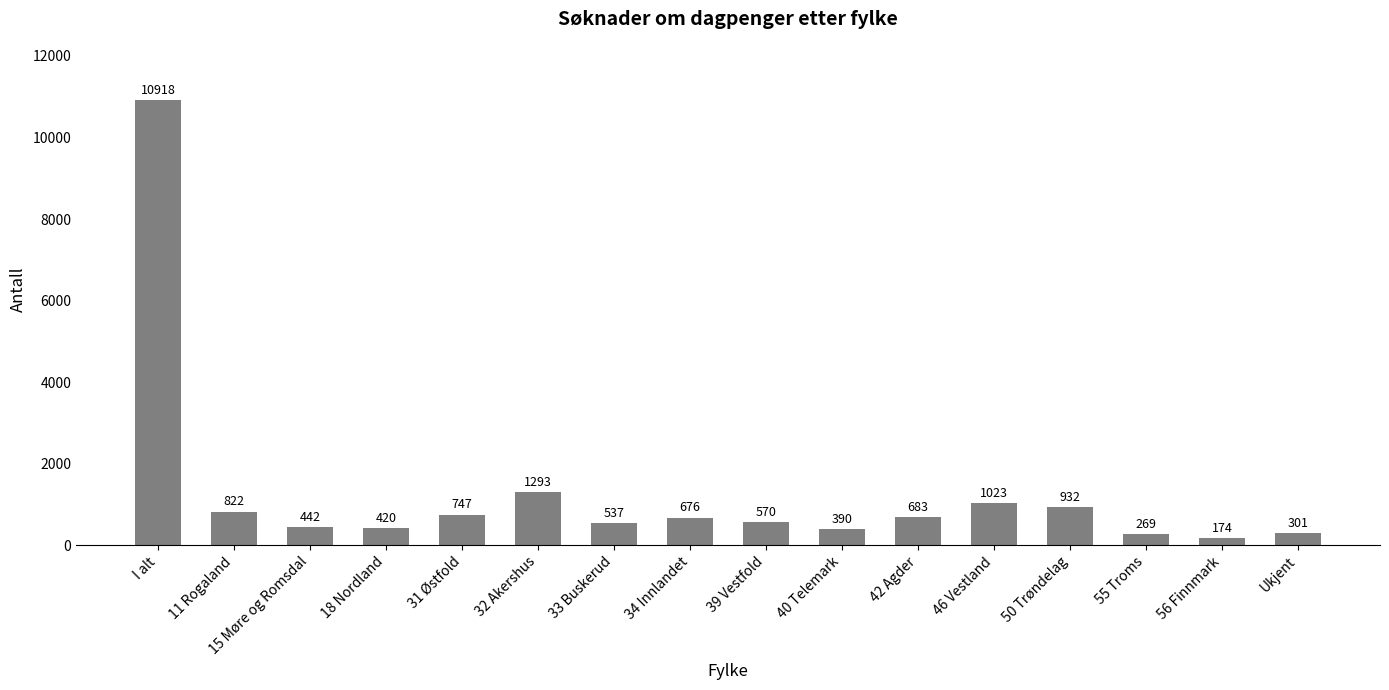

What is the label of the 1st bar from the right?

Ukjent